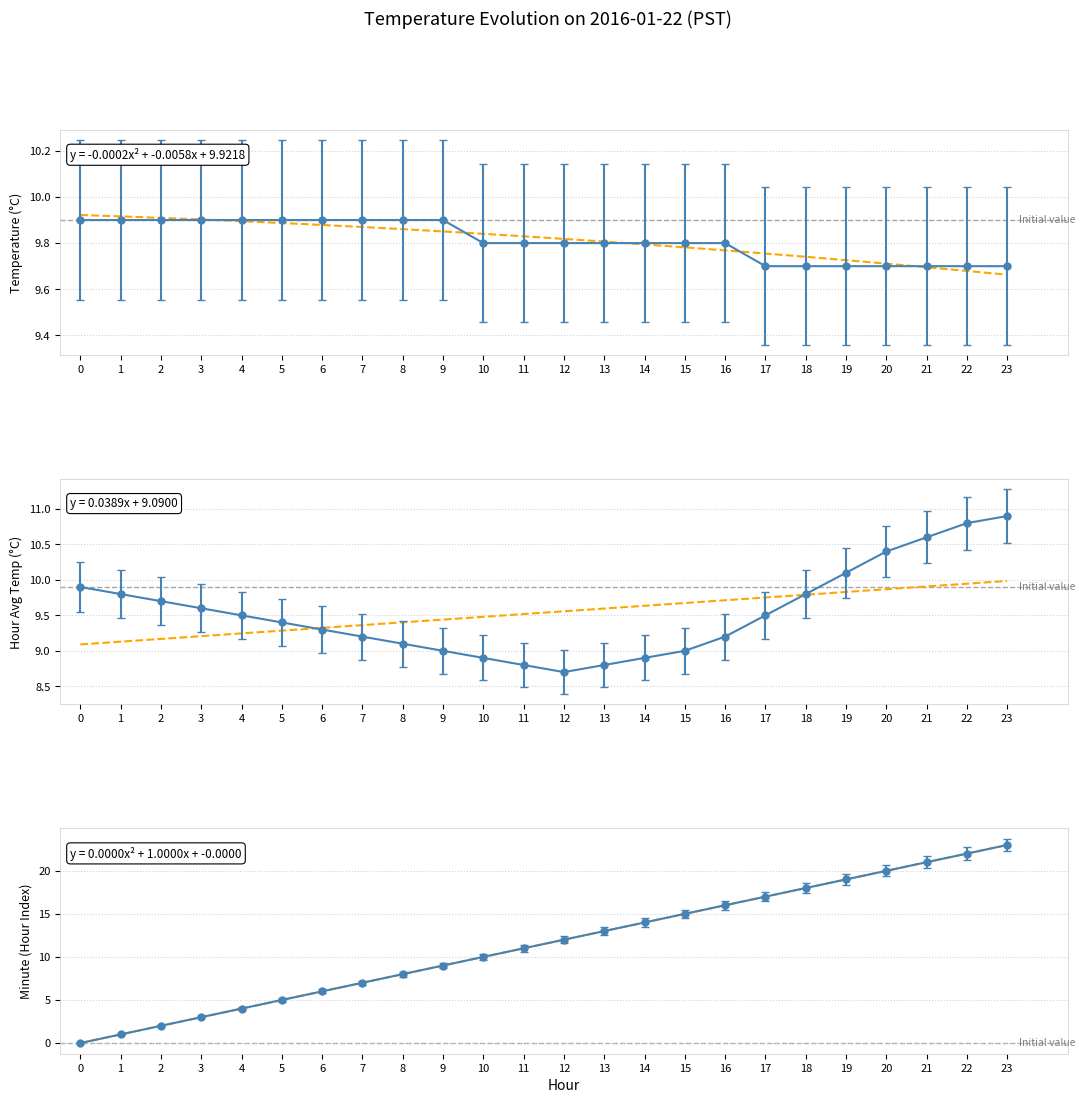

At which category is the sum across all series the highest?

23